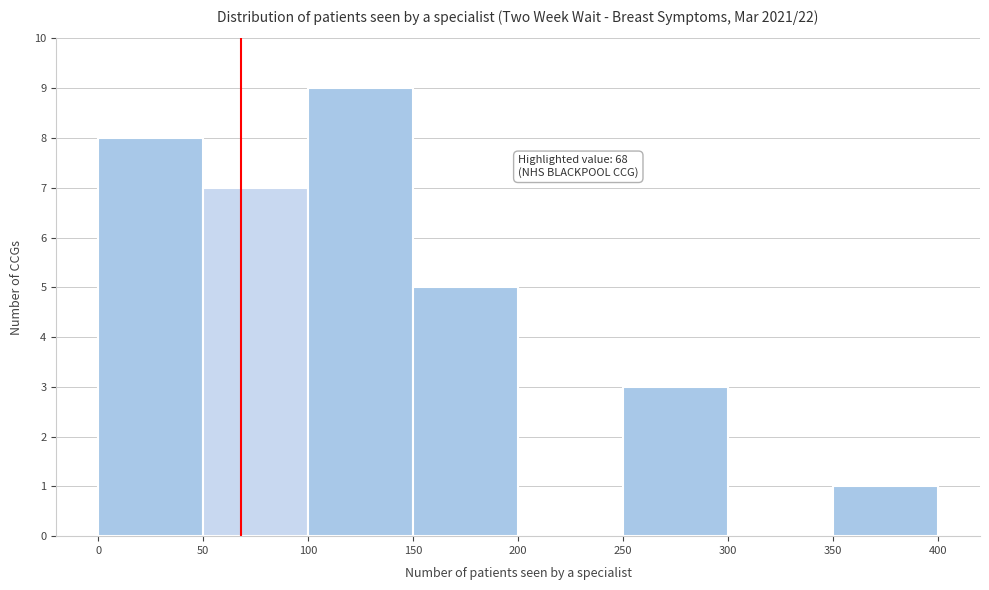

Over which range of the x-axis is the bar tallest?

100 to 150